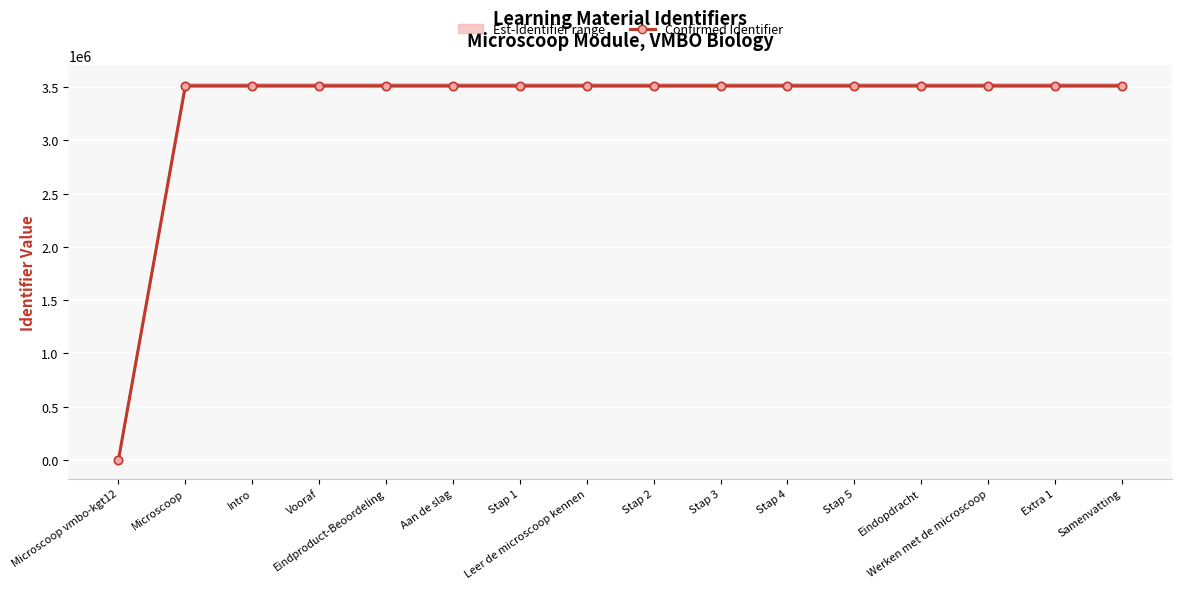

The Lower estimate series shows 3501079 at Stap 2. True or false?

True